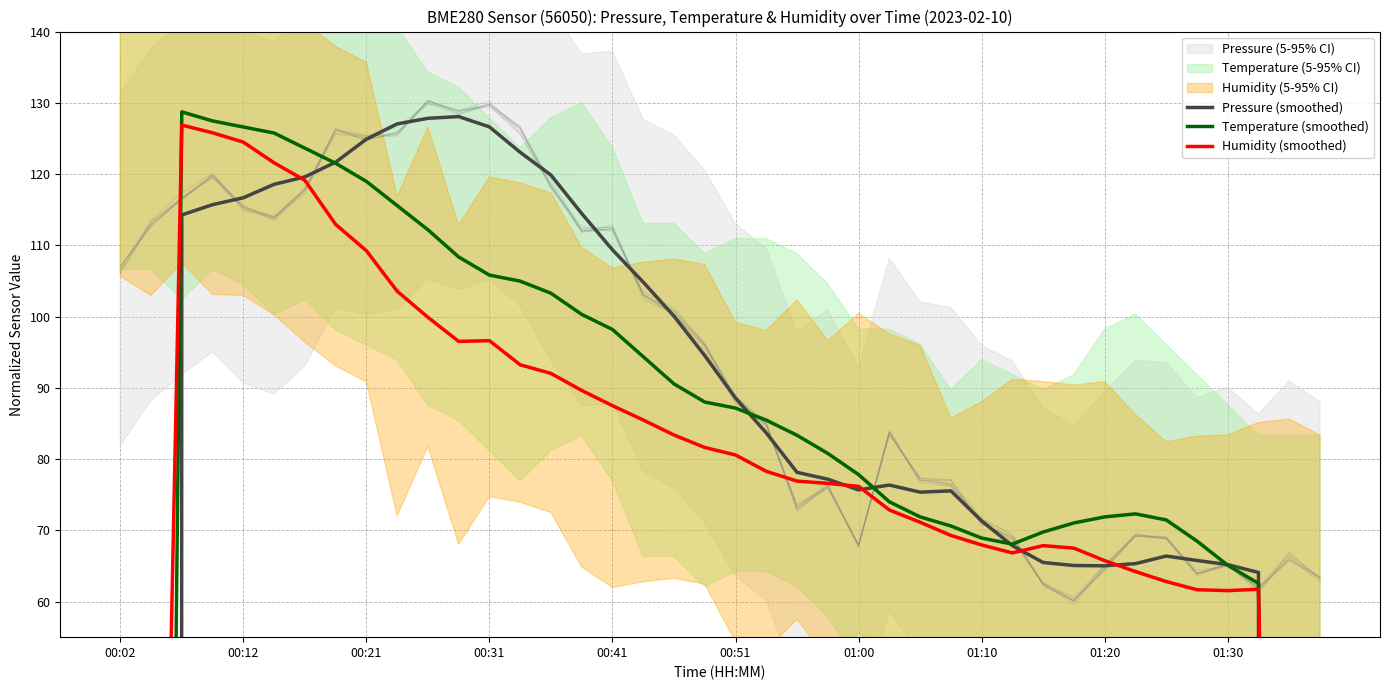

What is the total value across all series at 26?

218.4